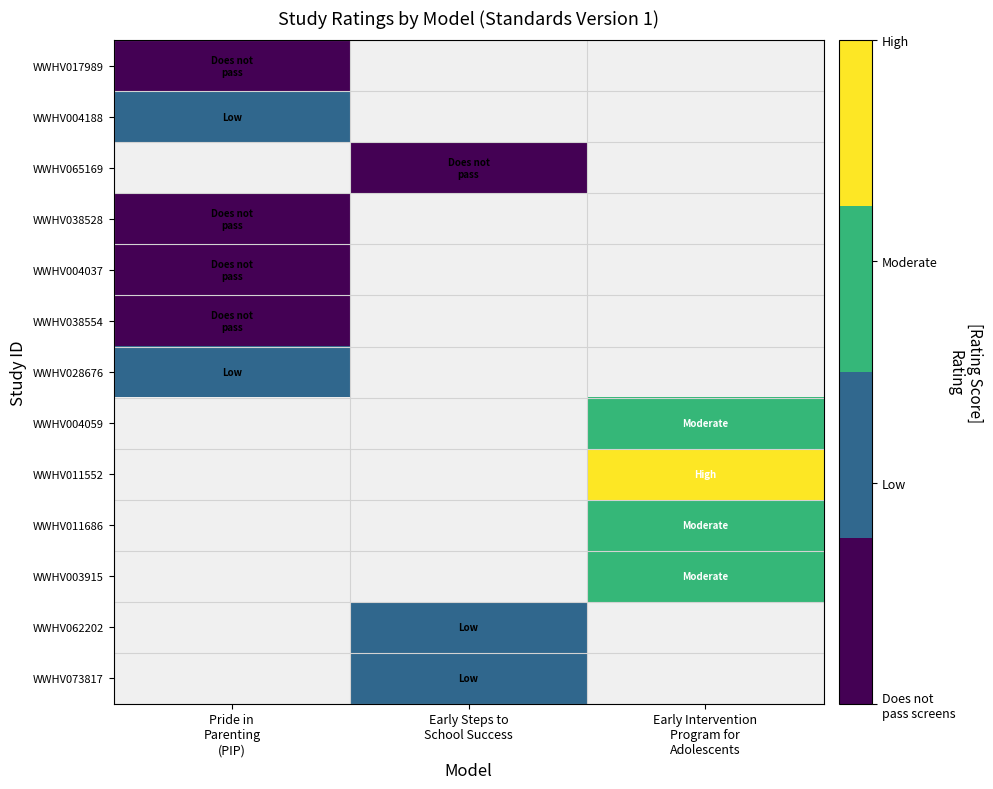

At how many categories does at least one series exceed 1?

1